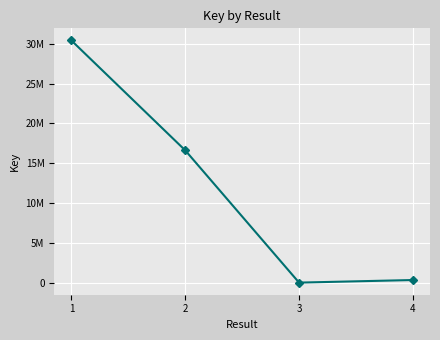

What is the difference between the values at 3 and 2?

16615506